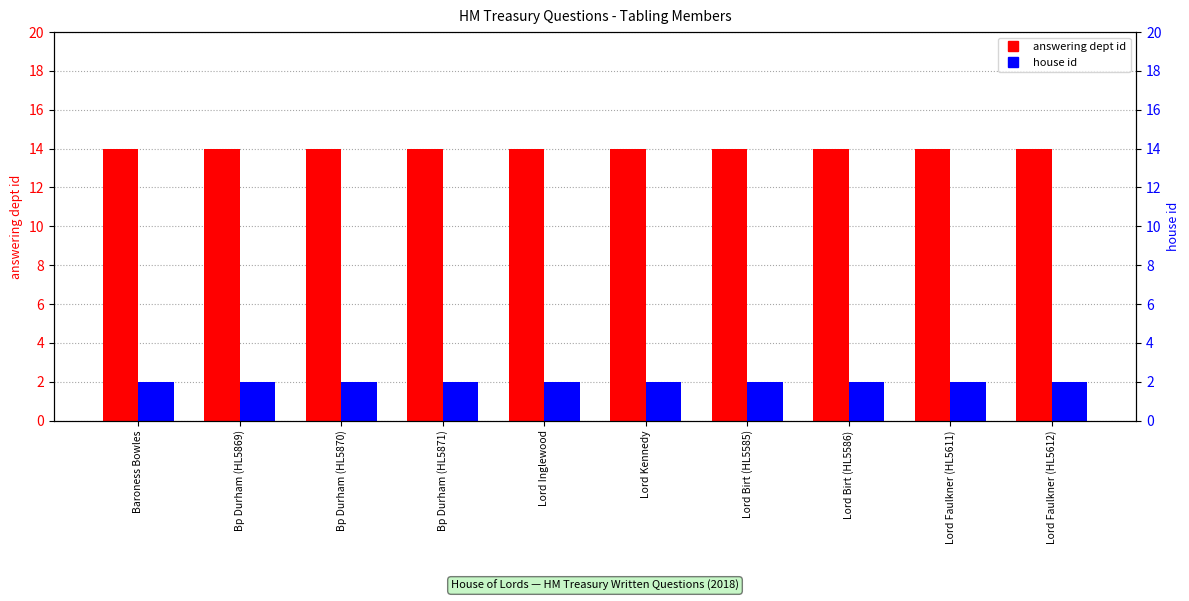

What is the approximate value of answering dept id at Bp Durham (HL5871)?

14